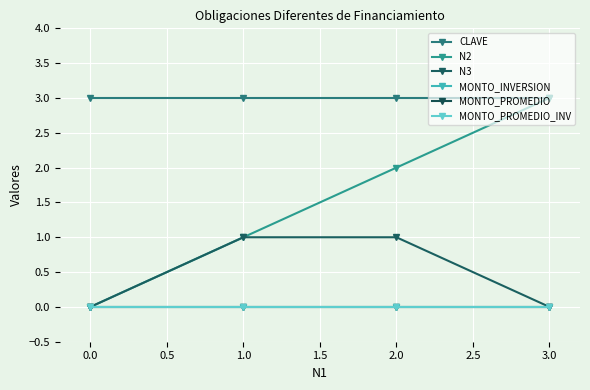

What position from the left is 1.0?

2